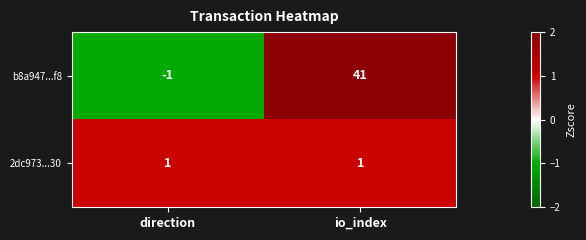

What is the spread (max minus min) of values at io_index?

40